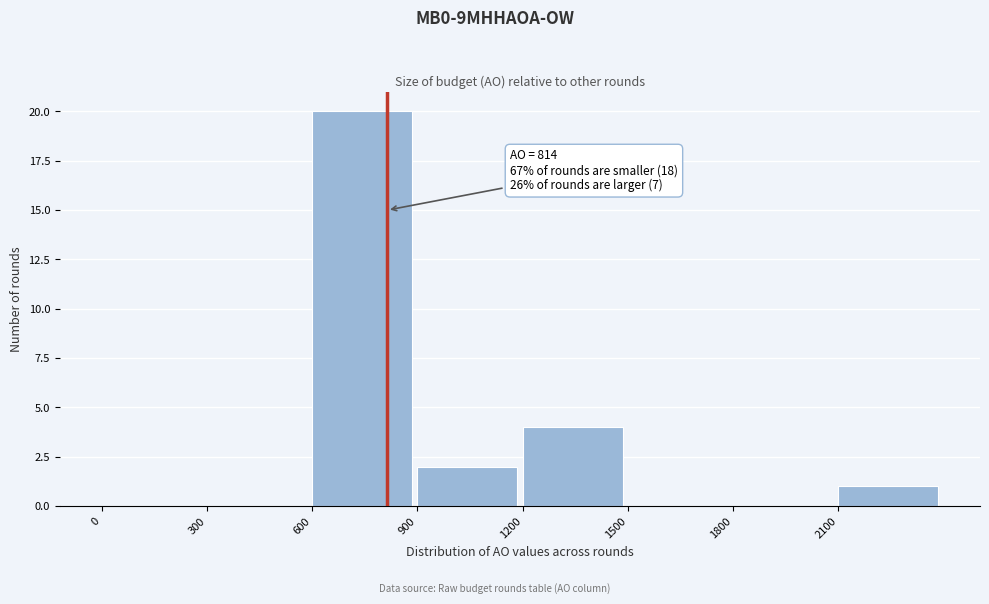

Which range on the x-axis has the tallest bar?

600 to 900